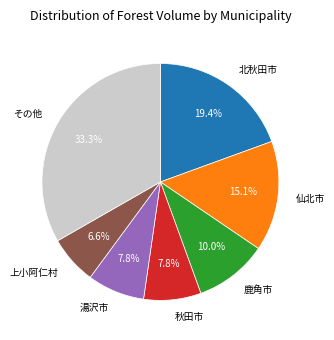

How many segments does this pie chart have?

7